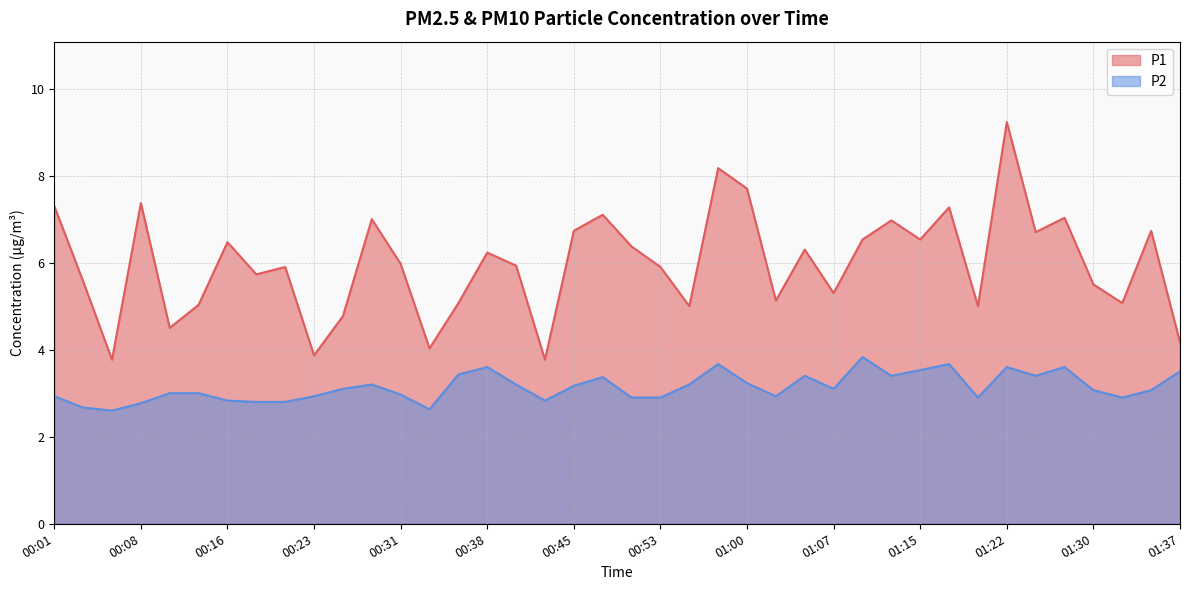

What is the label of the 12th point from the left?

00:28